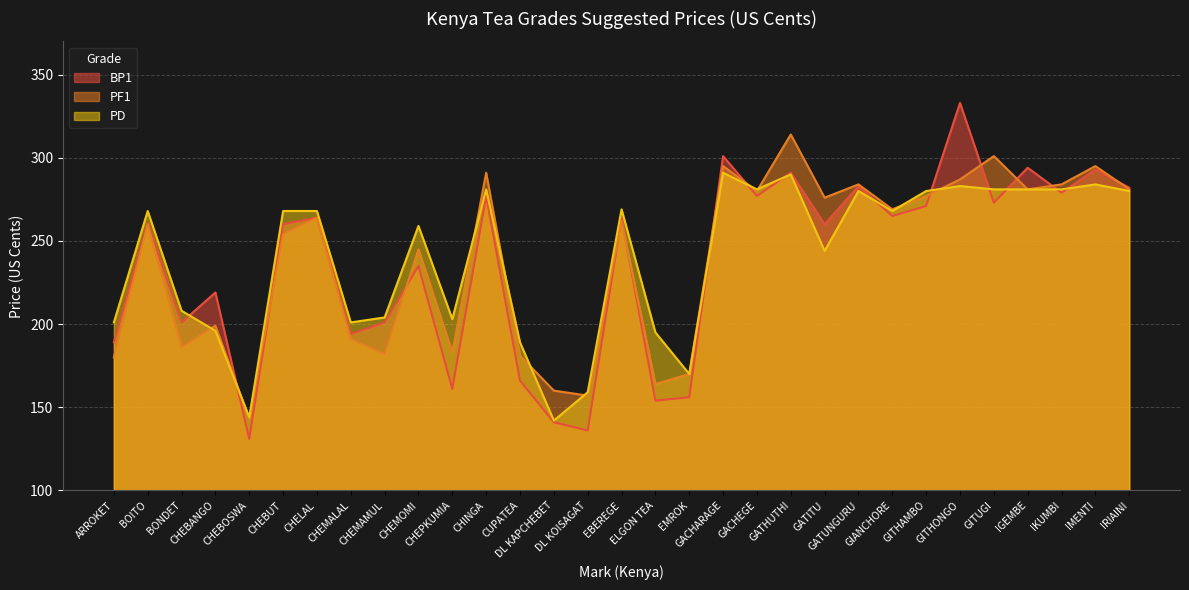

What is the greatest value displayed?

333